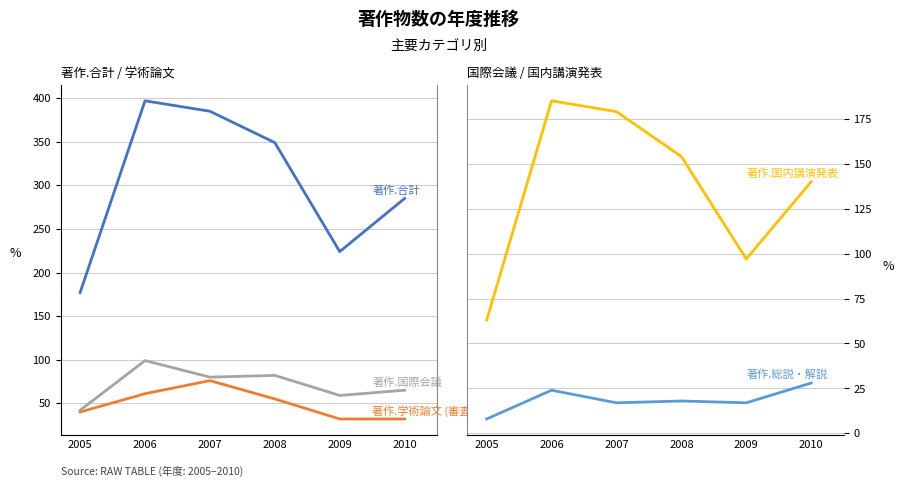

List the series in order of their peak value, highest first.

著作.合計, 著作.国内講演発表, 著作.国際会議, 著作.学術論文 (審査論文), 著作.総説・解説